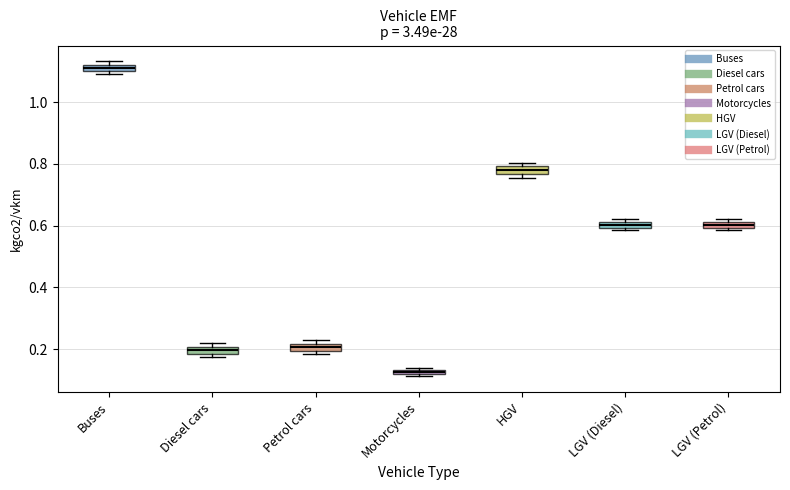

Which box has the lowest median line?

Motorcycles